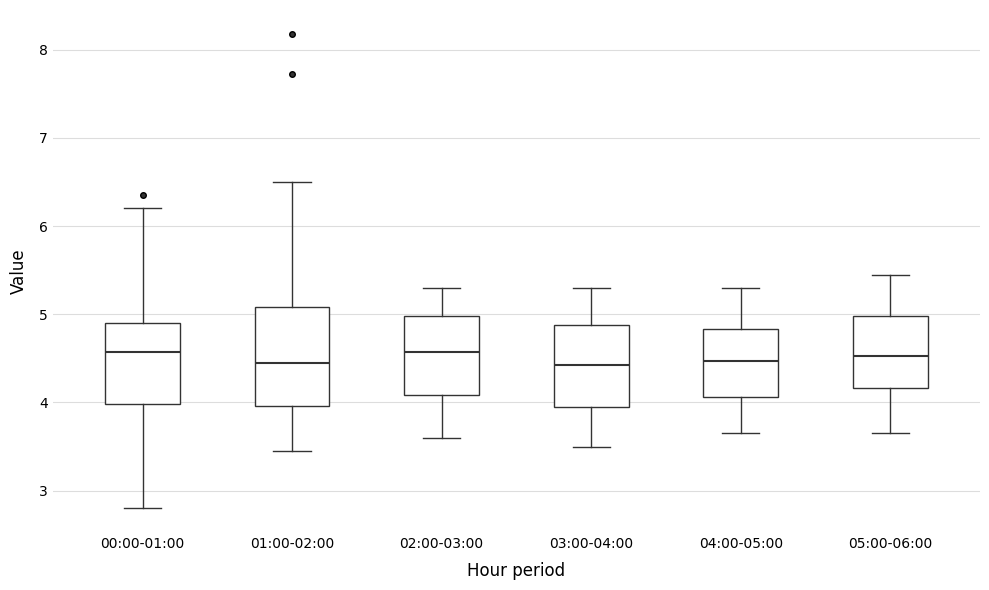

Comparing the boxes themselves (not the whiskers), which one is the tallest?

01:00-02:00